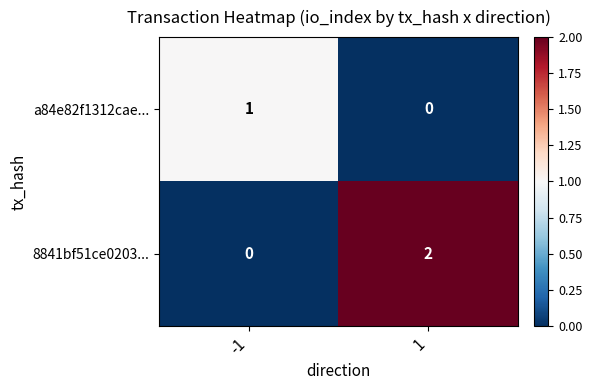

How many distinct data groups are displayed?

2